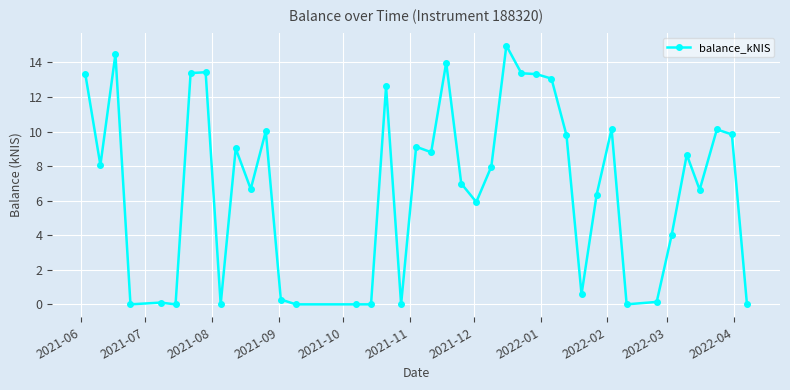

What is the value of the 2nd point from the left?

8.1